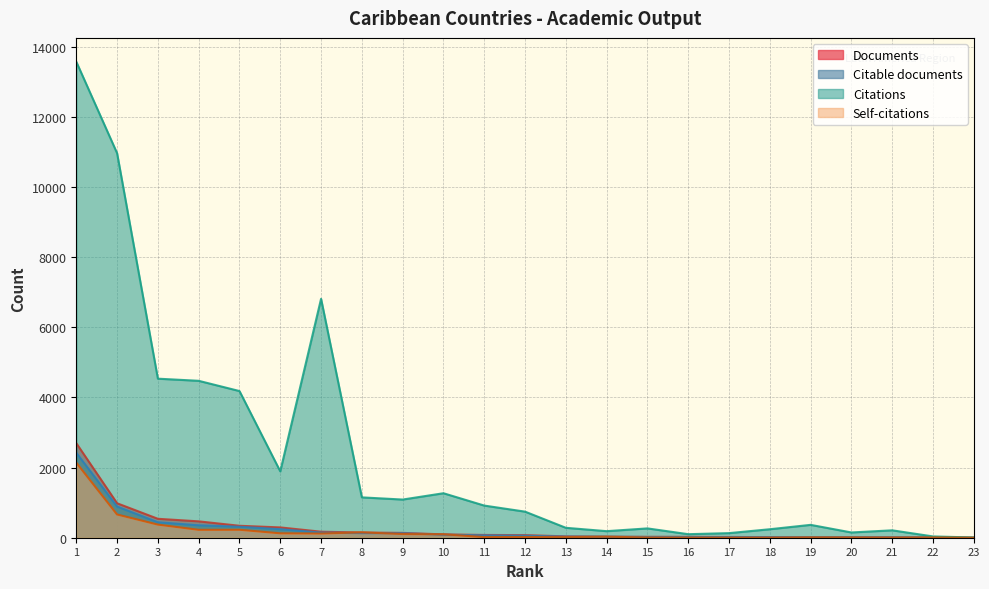

After their last crossing, which series has the higher values: Self-citations or Citable documents?

Citable documents